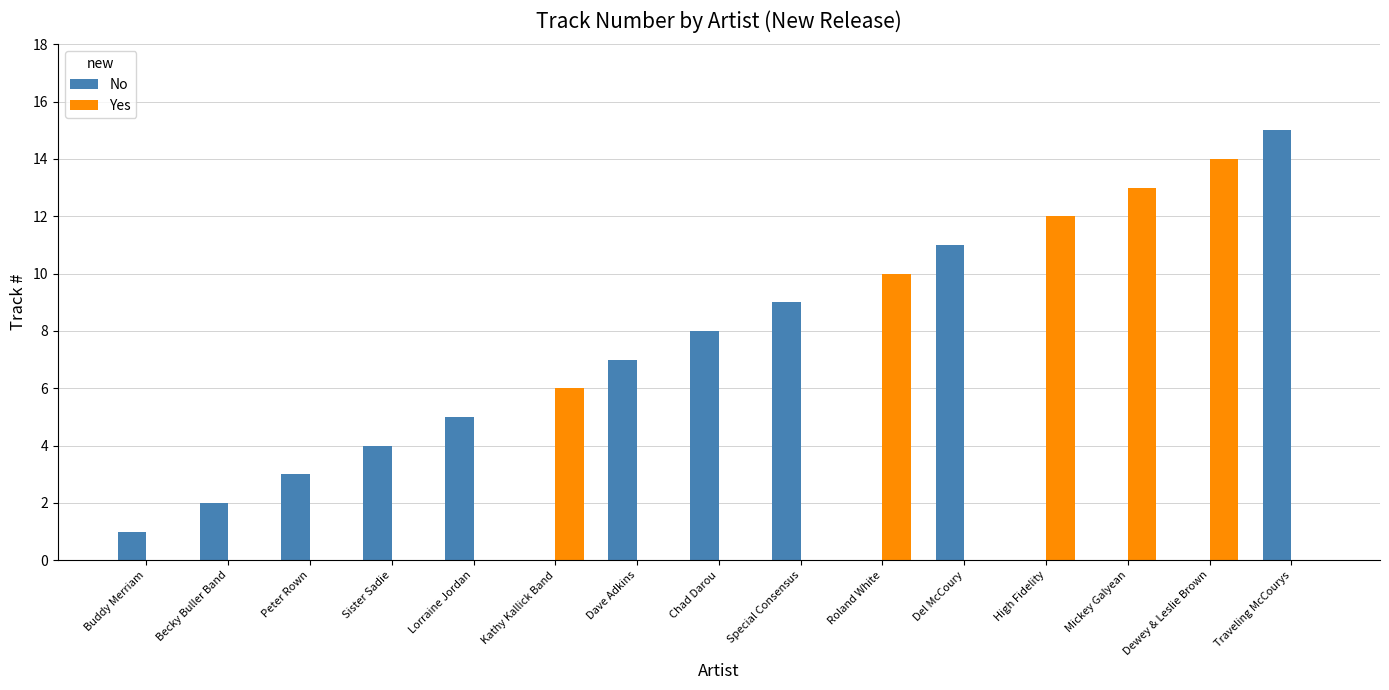

What is the spread (max minus min) of values at High Fidelity?

12